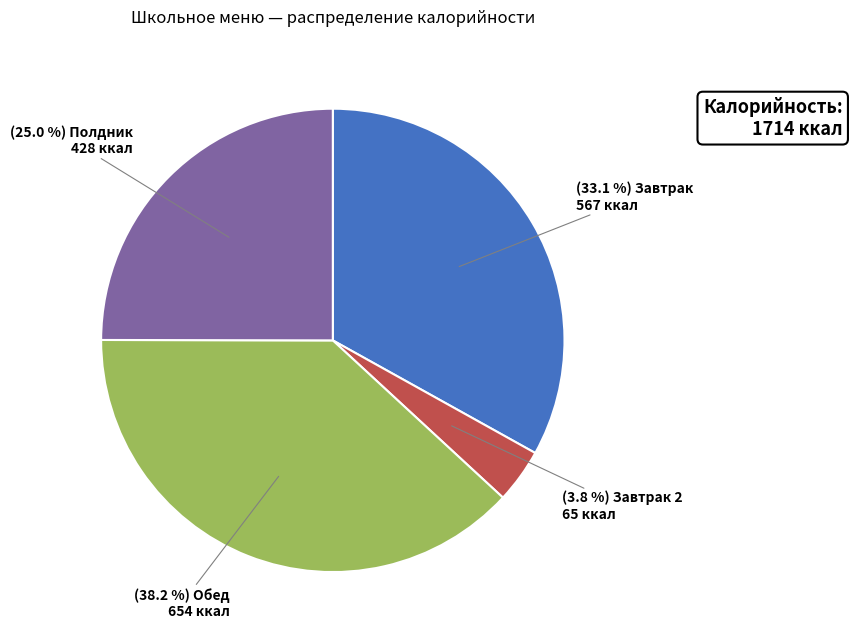

Is there any slice that represents more than half of the pie?

No